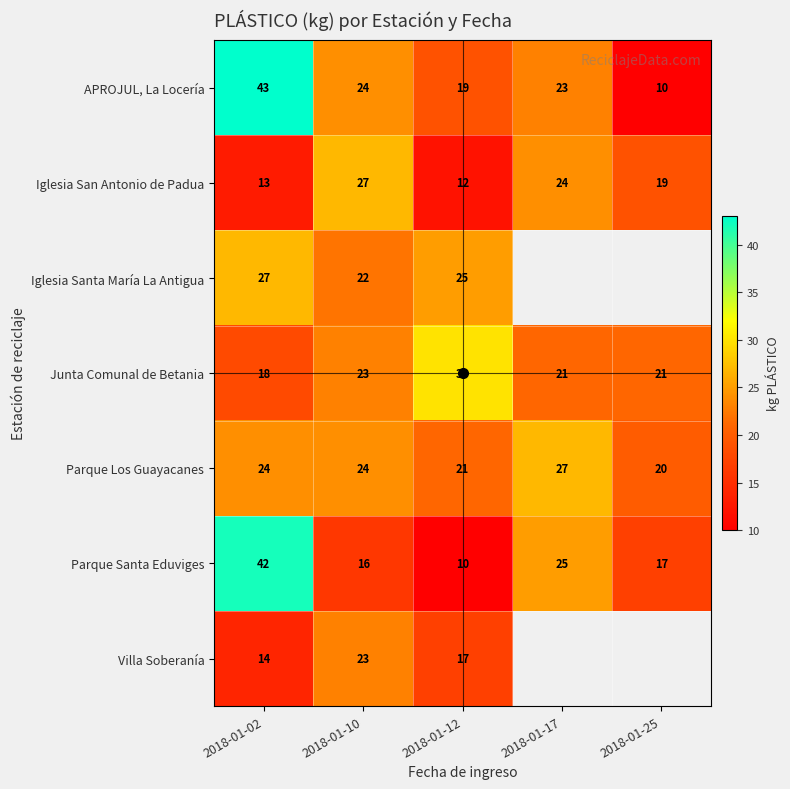

Is it true that Parque Santa Eduviges equals 16.0 at 2018-01-10?

True